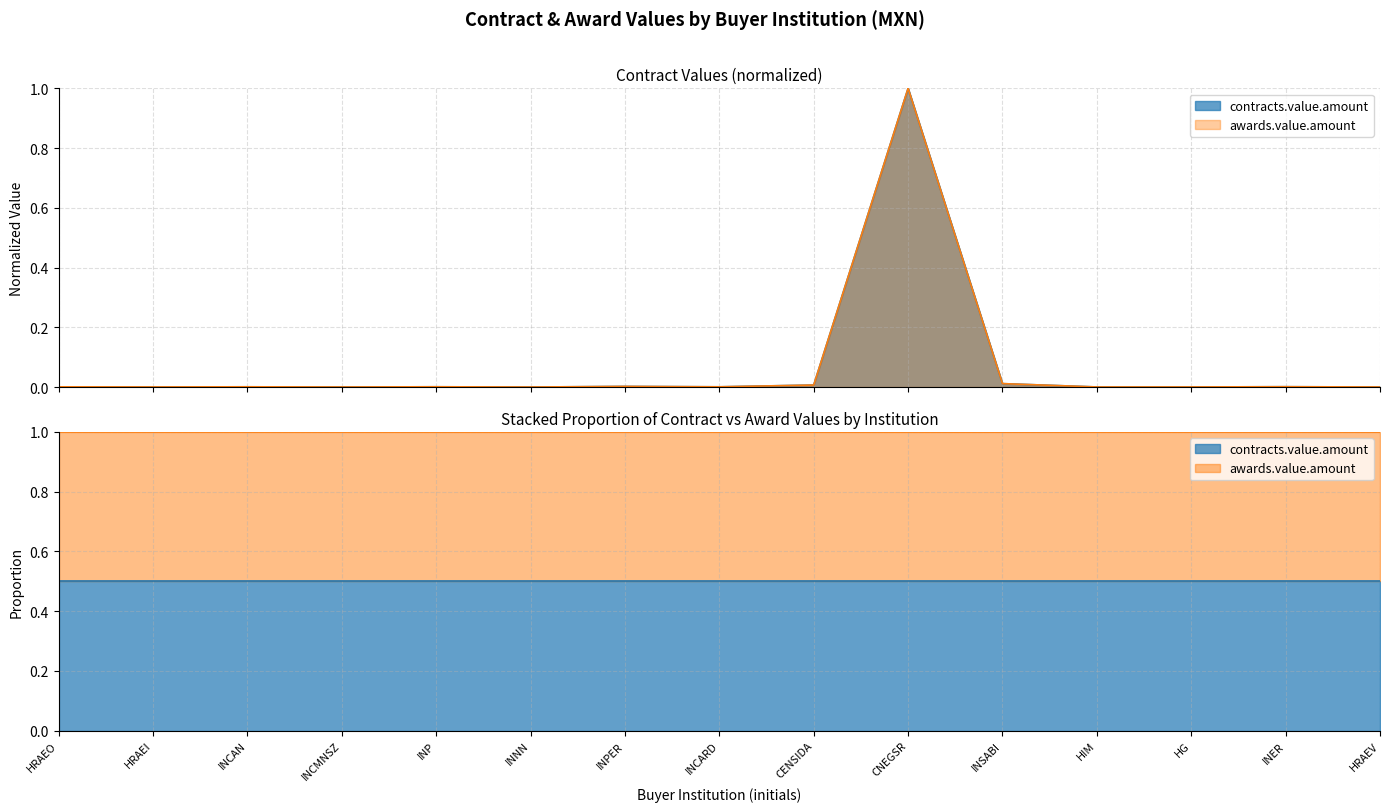

Where is the first local maximum for awards.value.amount?

INCAN